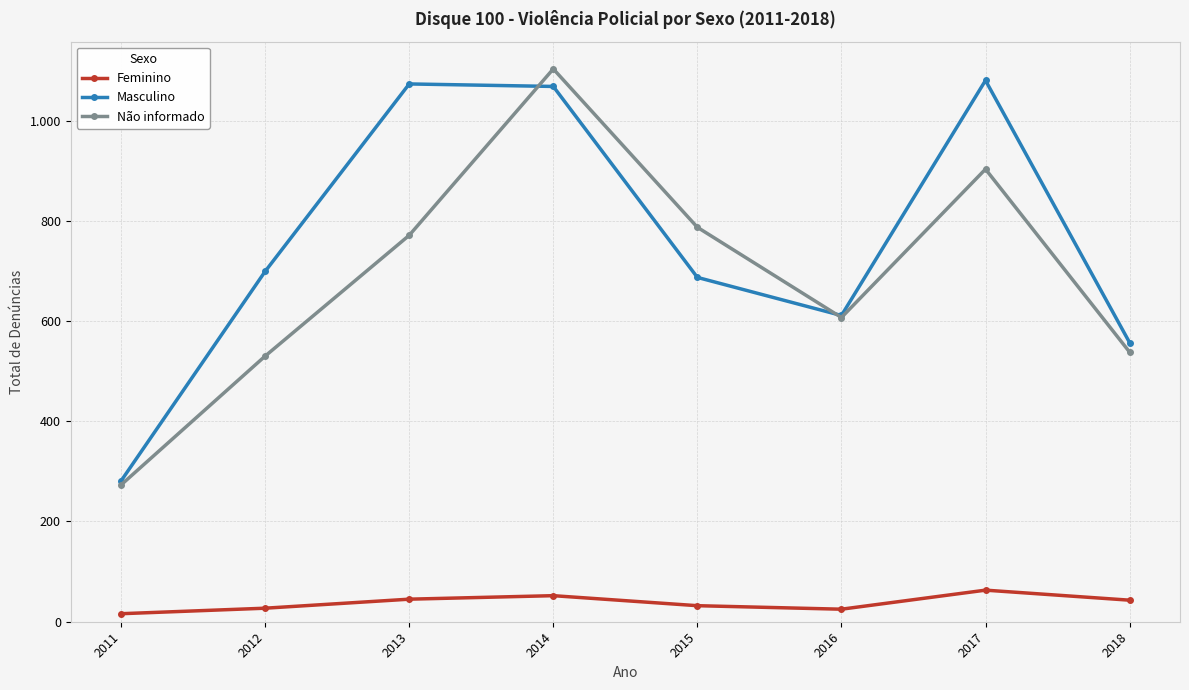

What are all the series names shown in the legend?

Feminino, Masculino, Não informado